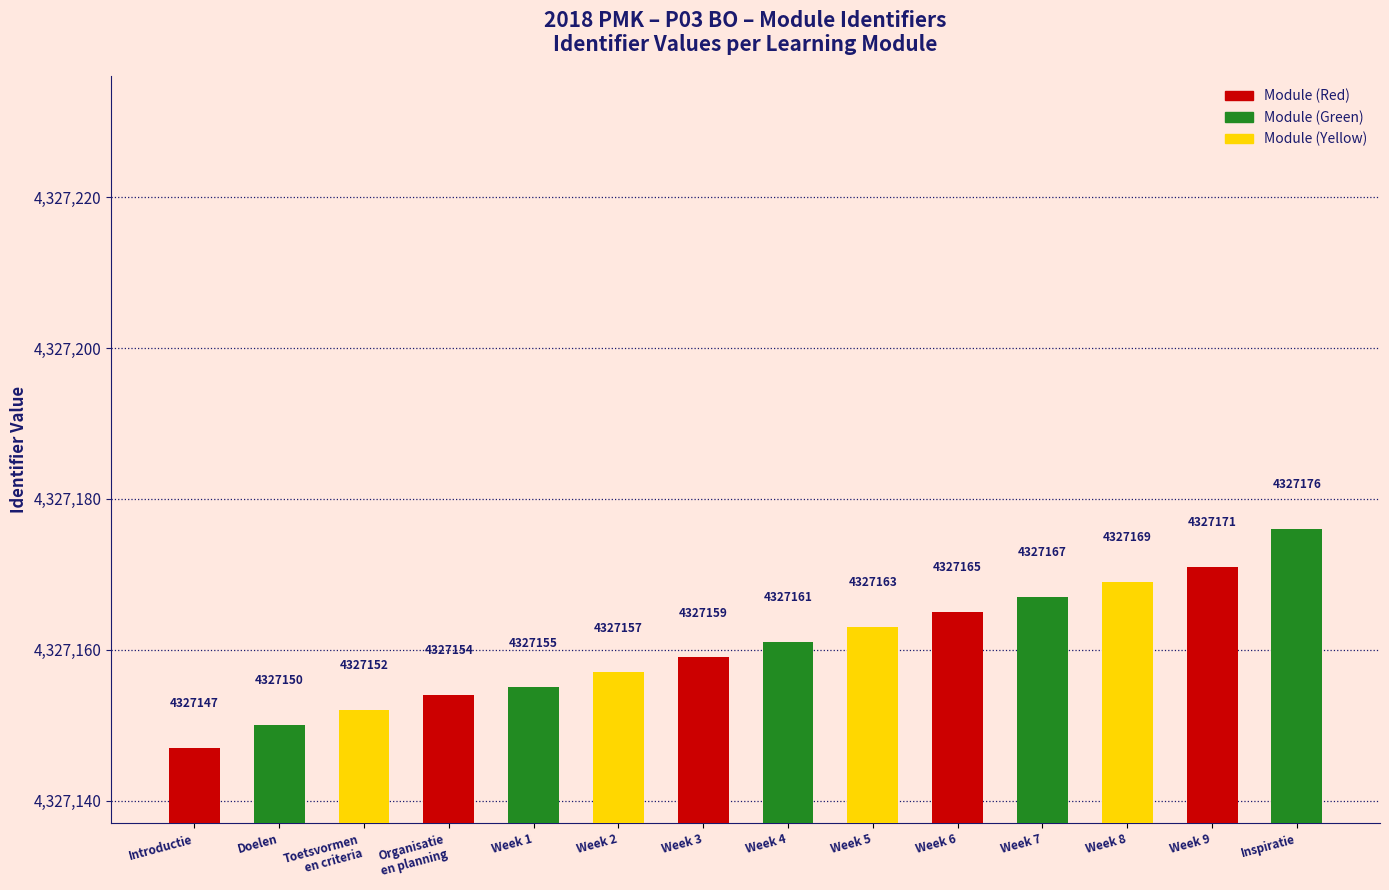

Reading right to left, transcribe all the data shown in this chart.

4327176	4327171	4327169	4327167	4327165	4327163	4327161	4327159	4327157	4327155	4327154	4327152	4327150	4327147